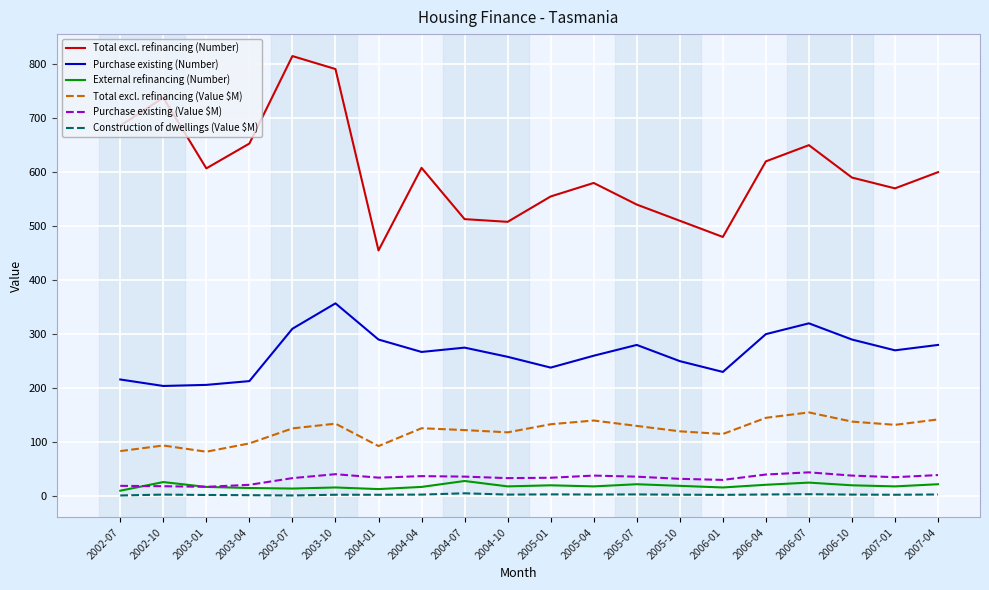

Which series changed the most between 2002-10 and 2005-04?

Total excl. refinancing (Number)